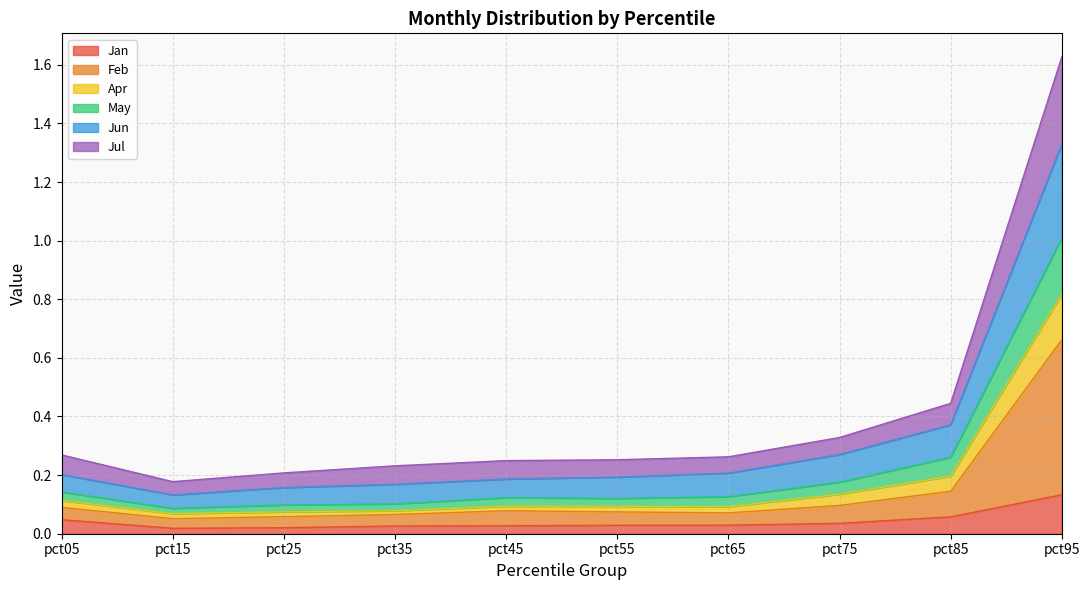

What are all the series names shown in the legend?

Jan, Feb, Apr, May, Jun, Jul